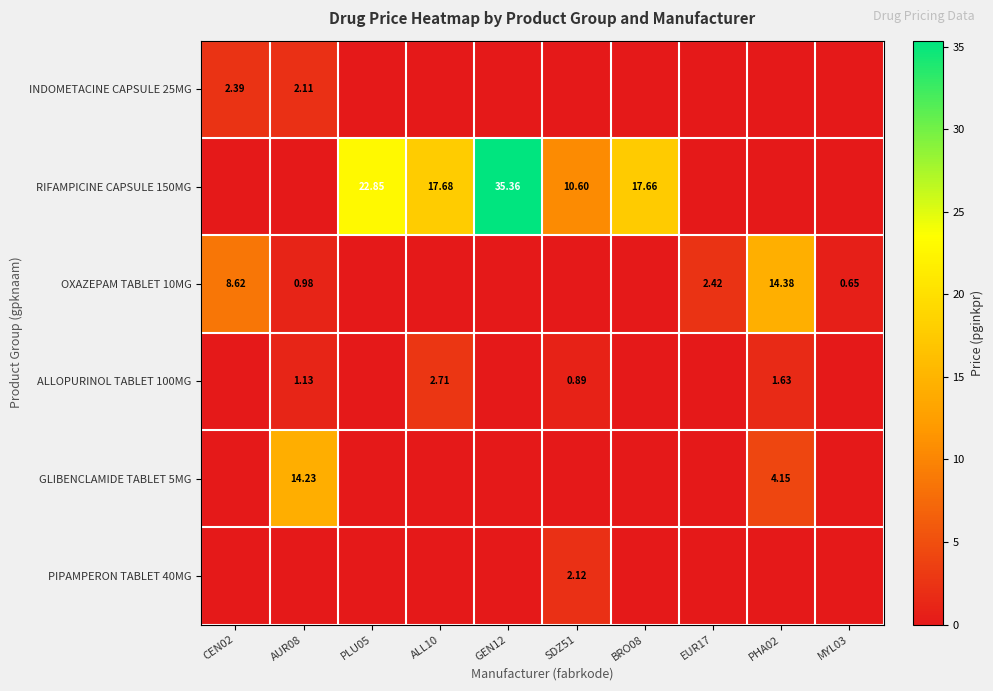

Is it true that GLIBENCLAMIDE TABLET 5MG equals -8.0 at BRO08?

False